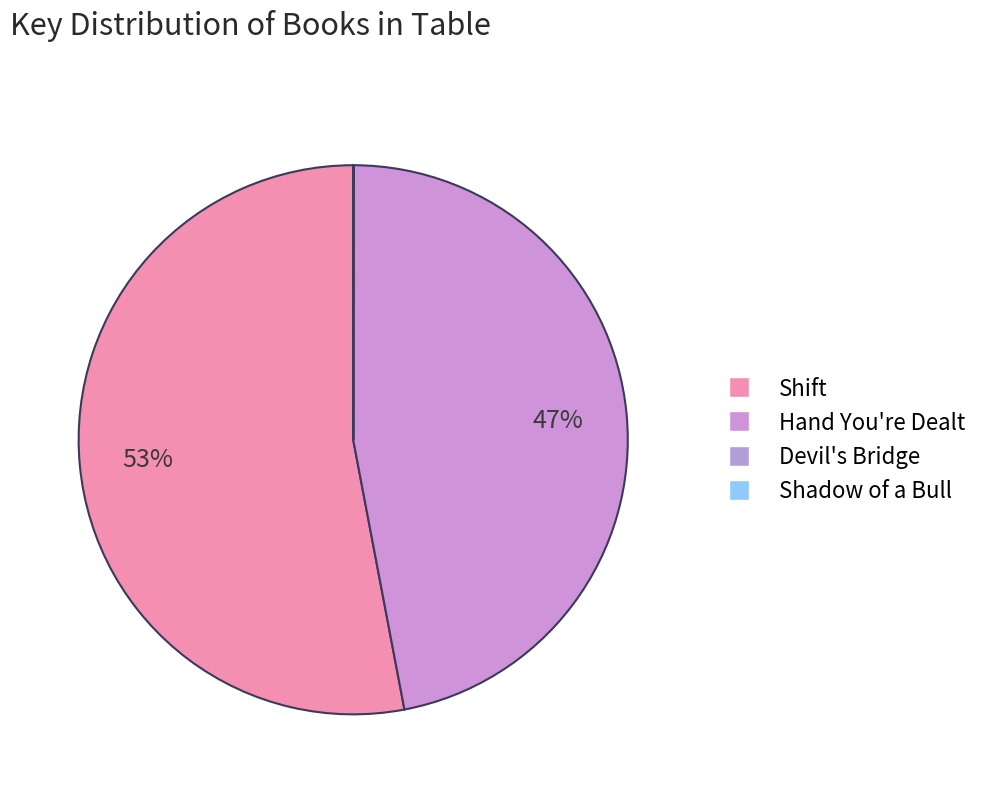

Between Shift and Devil's Bridge, which is larger?

Shift